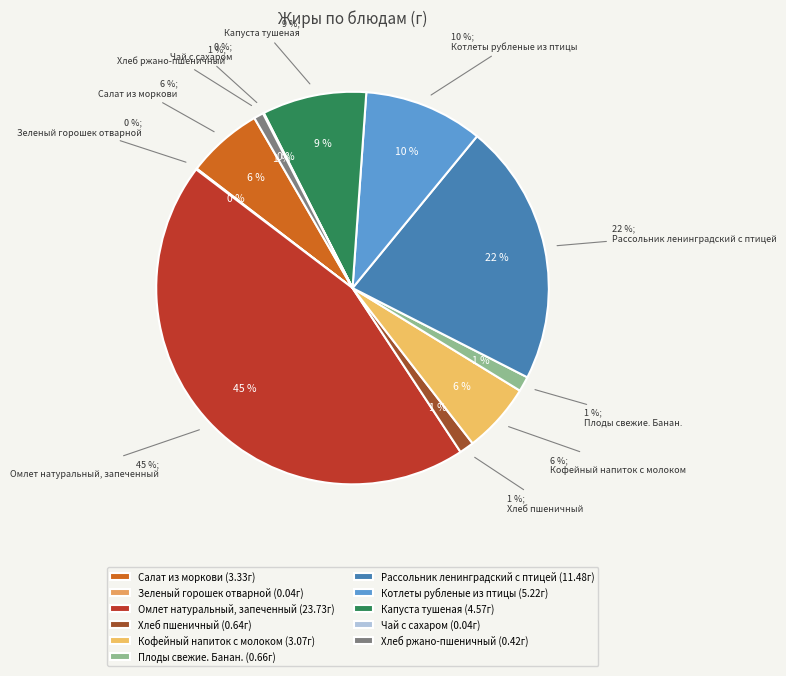

What is the smallest slice in the pie chart?

Зеленый горошек отварной